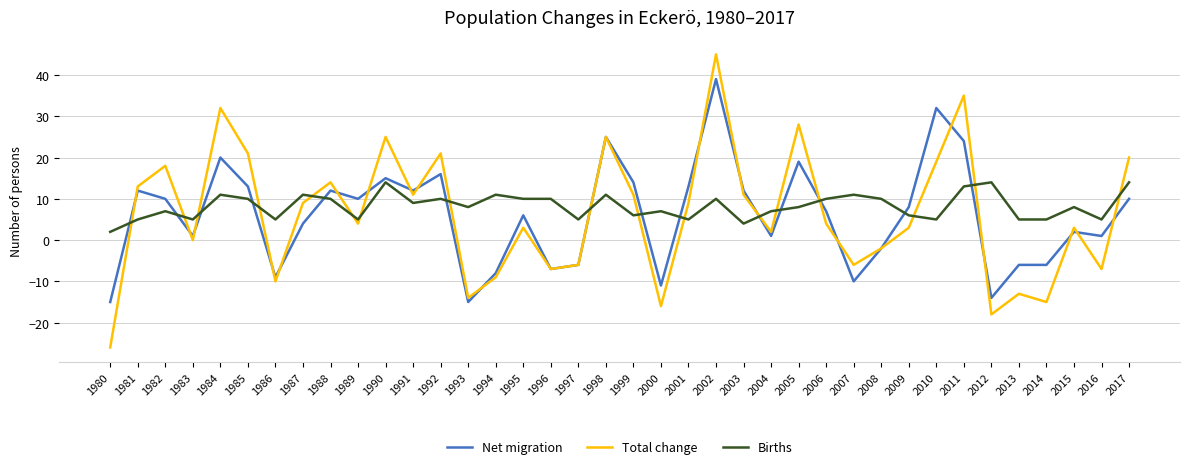

True or false: Net migration and Births cross at least once.

True